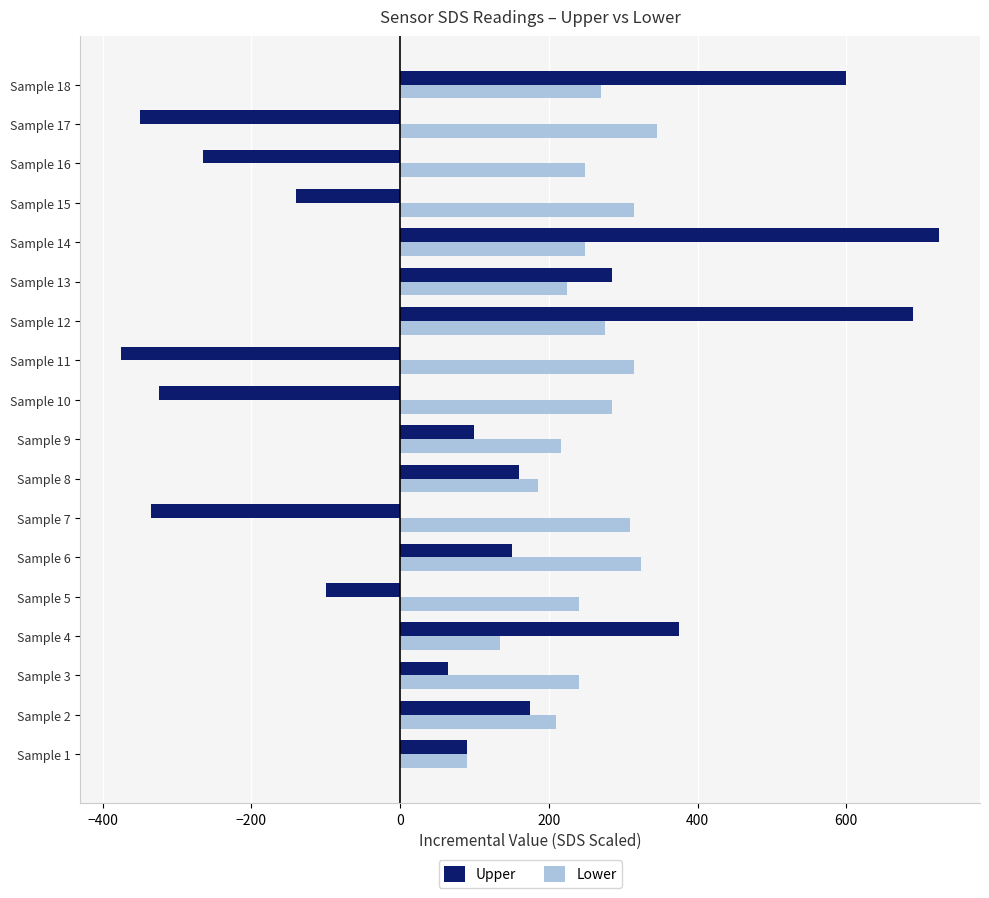

Which category has the lowest value across all series?

Sample 11